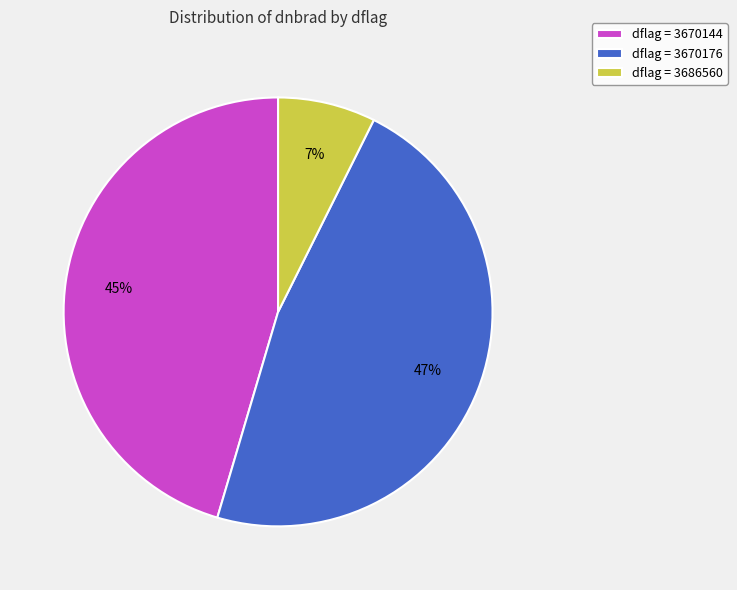

Approximately how many times larger is the value at dflag = 3670176 compared to dflag = 3670144?

1.0